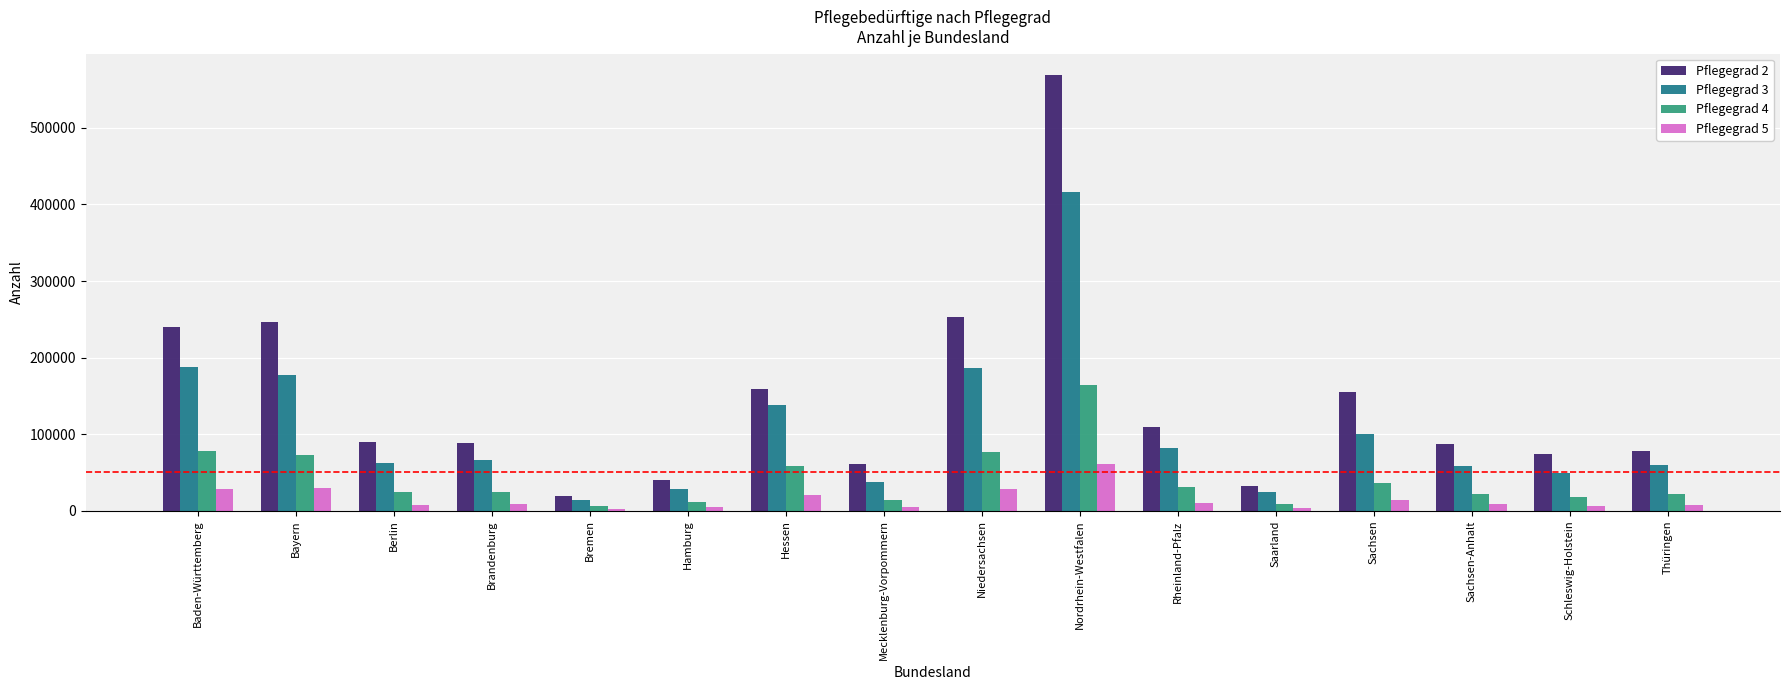

List the series in order of their overall mean, highest first.

Pflegegrad 2, Pflegegrad 3, Pflegegrad 4, Pflegegrad 5